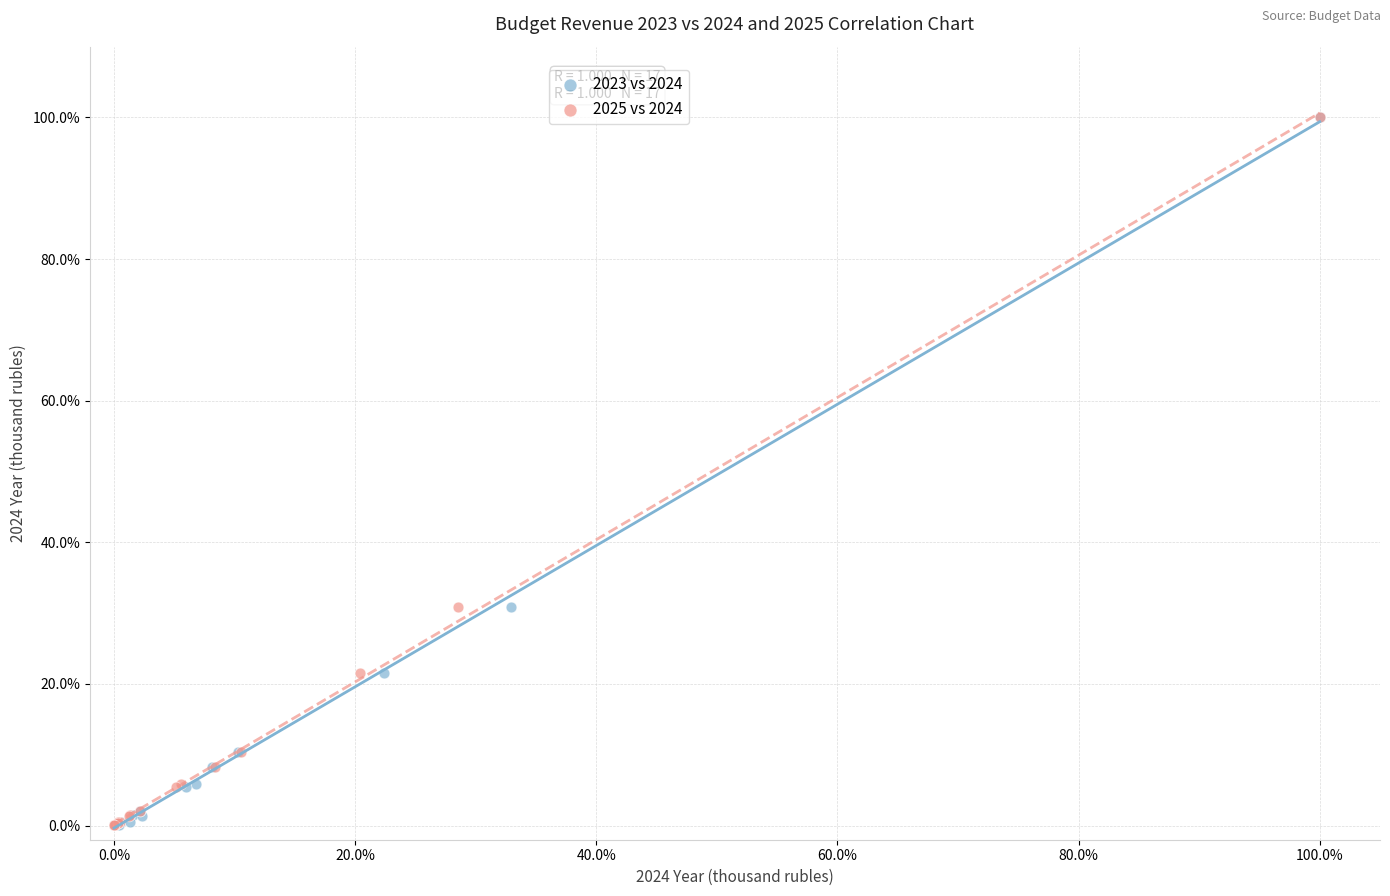

What are all the series names shown in the legend?

2023 vs 2024, 2025 vs 2024